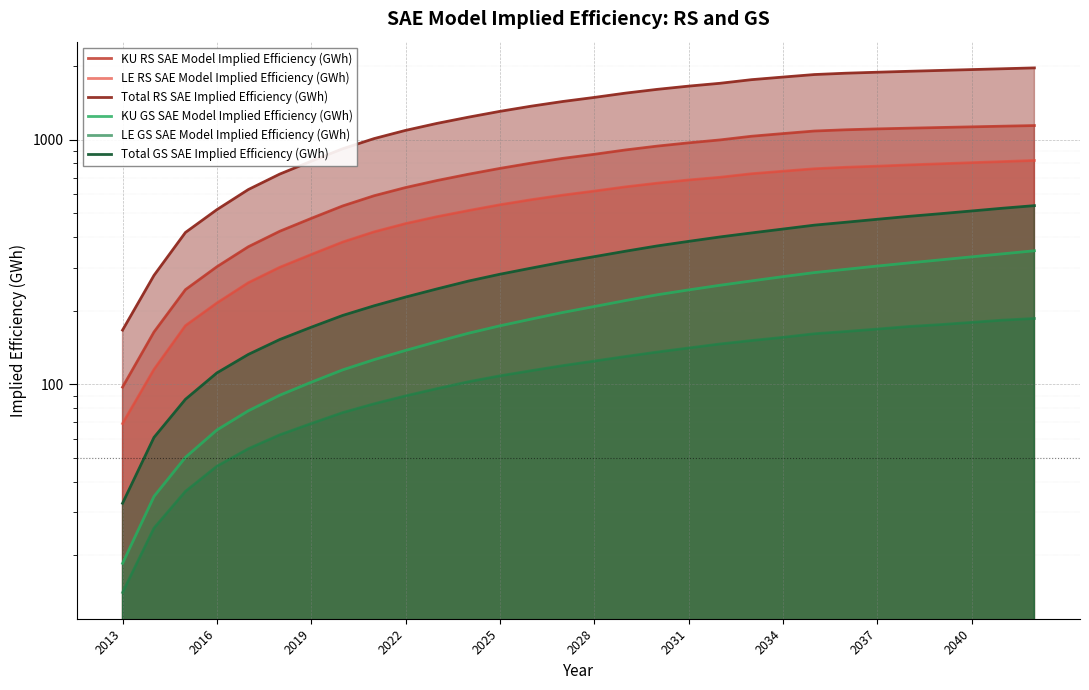

Does the chart display data point markers on the line(s)?

No